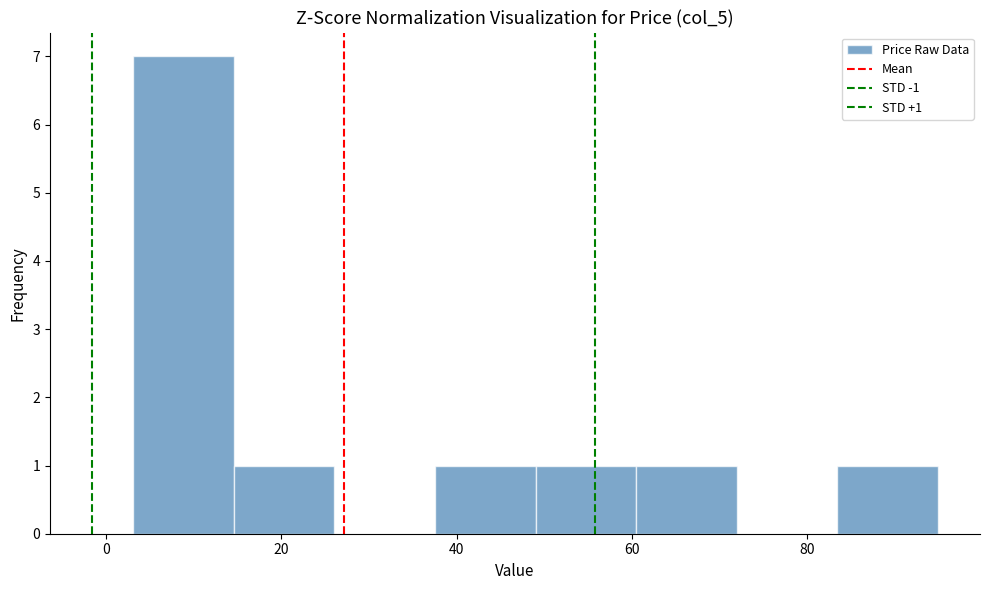

Over which range of the x-axis is the bar tallest?

4 to 14